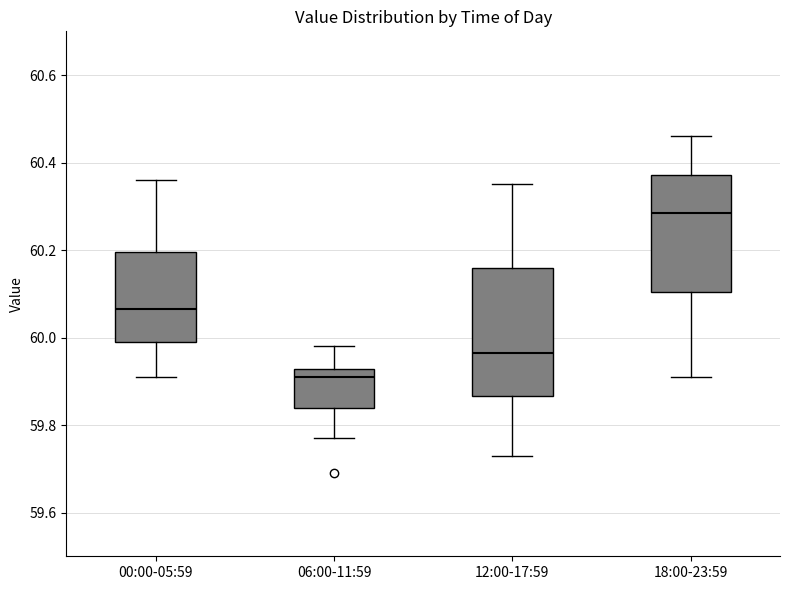

Reading left to right, transcribe this box plot: for each box, give where its median line is, the range the box spans, and where its two whiskers end, as read against the y-axis. The values are not printed on the chart, so give them approximately, as read against the axis.

00:00-05:59: median 60.06, box 60.00 to 60.20, whiskers 59.92 to 60.36
06:00-11:59: median 59.92 (just below the box's upper edge), box 59.84 to 59.92, whiskers 59.78 to 59.98
12:00-17:59: median 59.96, box 59.86 to 60.16, whiskers 59.74 to 60.36
18:00-23:59: median 60.28, box 60.10 to 60.38, whiskers 59.92 to 60.46